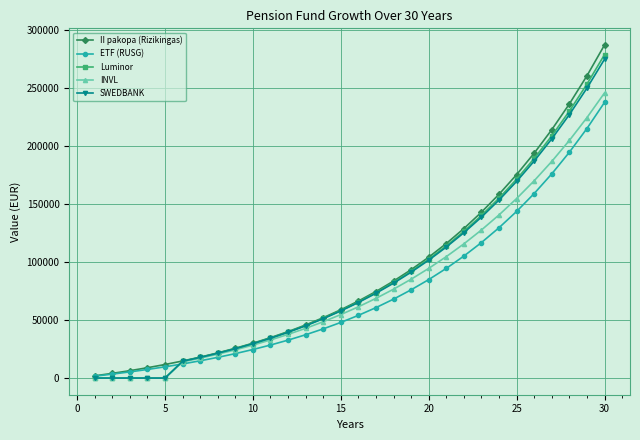

What is the value of the II pakopa (Rizikingas) point at the 22nd from the left?

128801.1